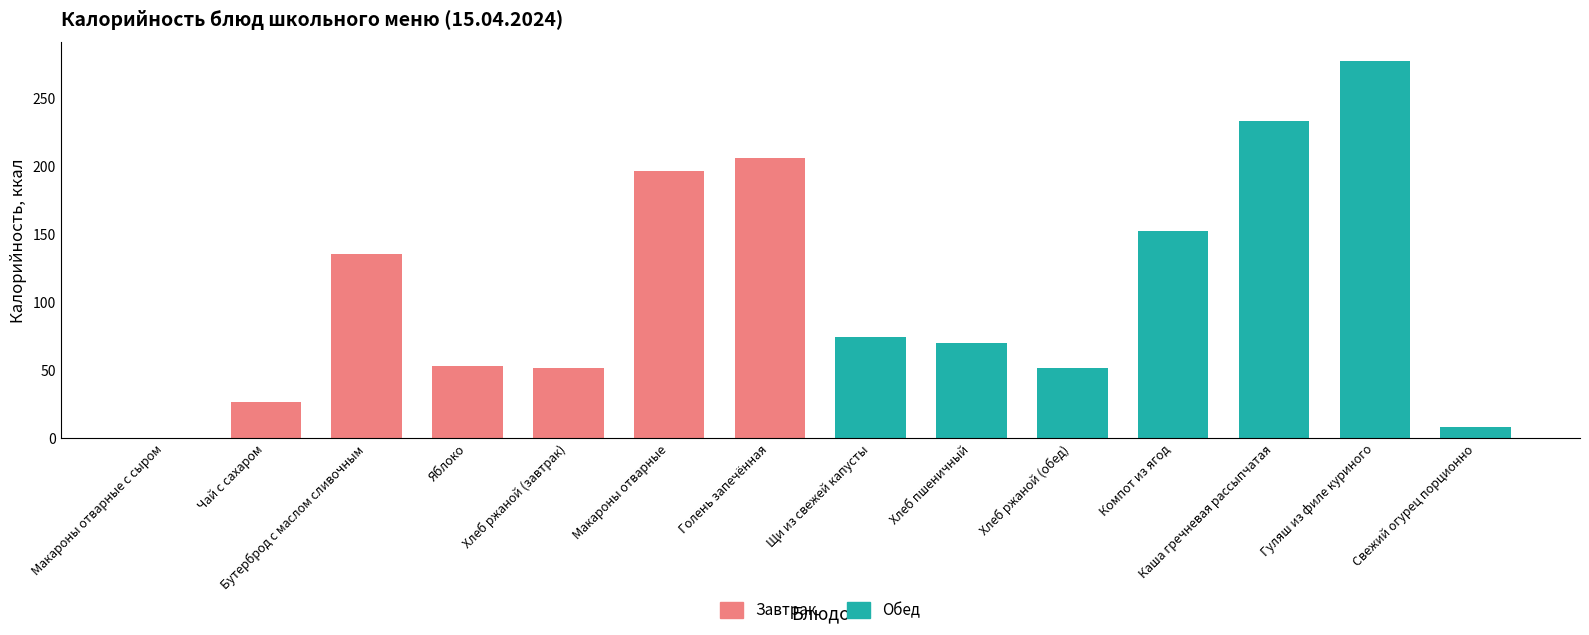

List the labels in order of Завтрак value, largest first.

Голень запечённая, Макароны отварные, Бутерброд с маслом сливочным, Яблоко, Хлеб ржаной (завтрак), Чай с сахаром, Макароны отварные с сыром